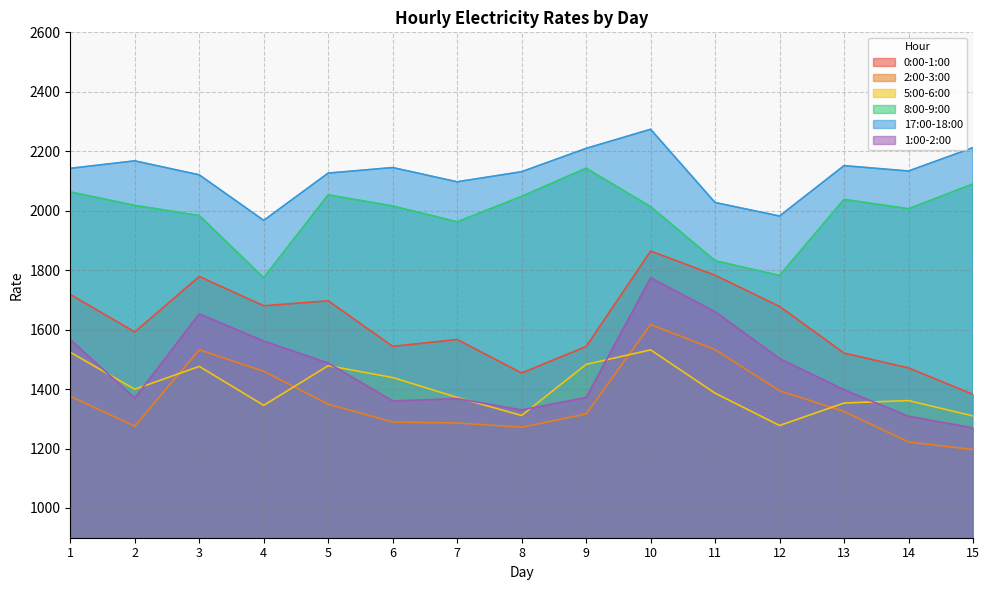

True or false: 5:00-6:00 and 0:00-1:00 intersect in this chart.

False